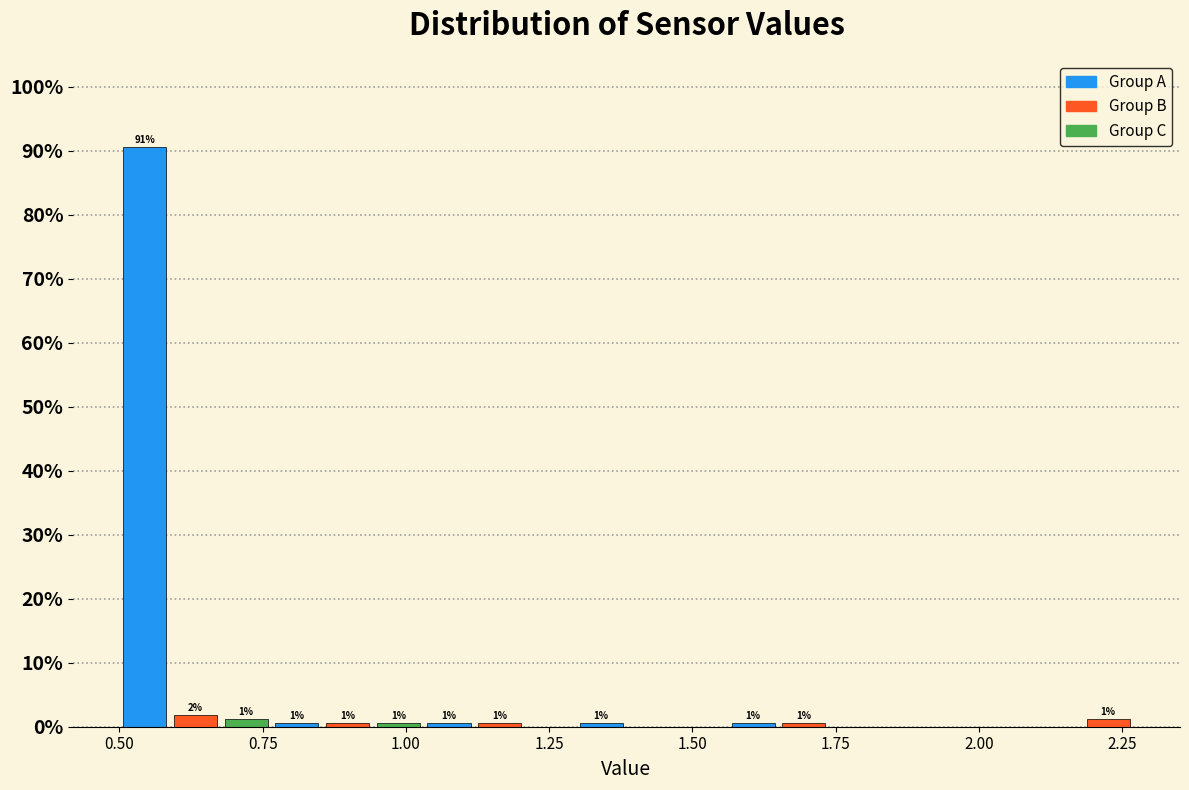

Read against the x-axis, roughly where is the centre of the tallest bar?

0.55